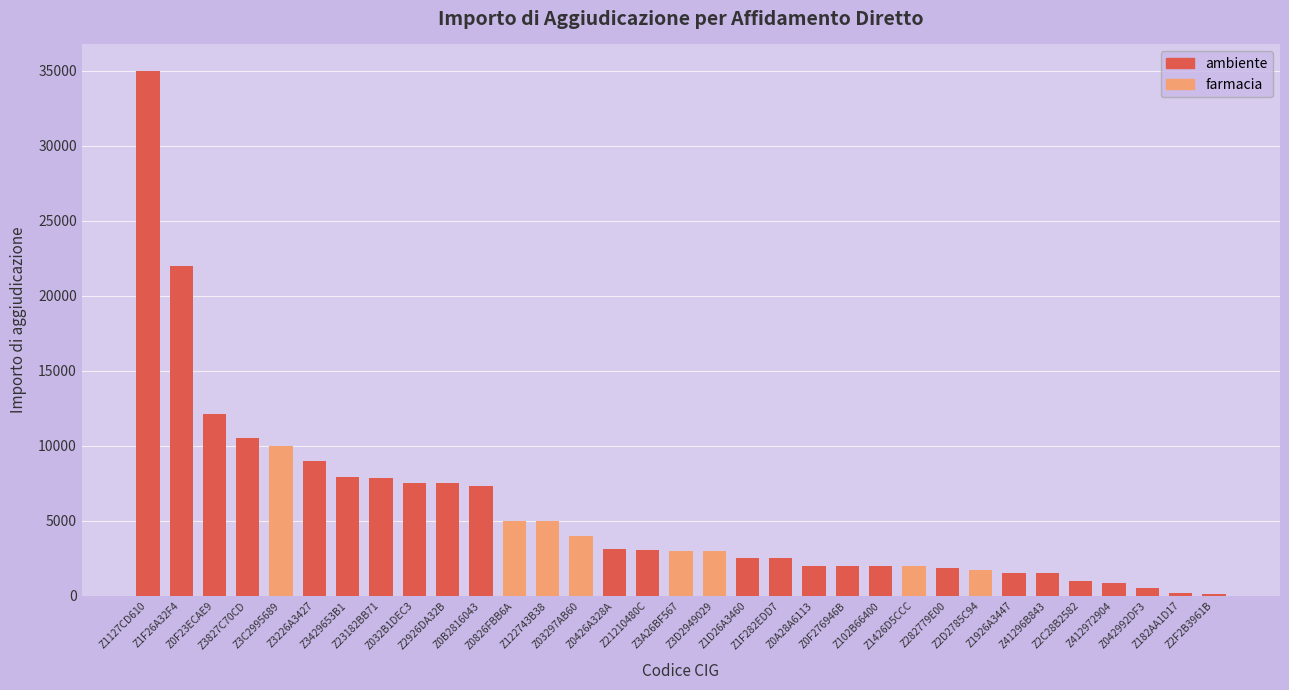

What is the sum of all values?

185119.2